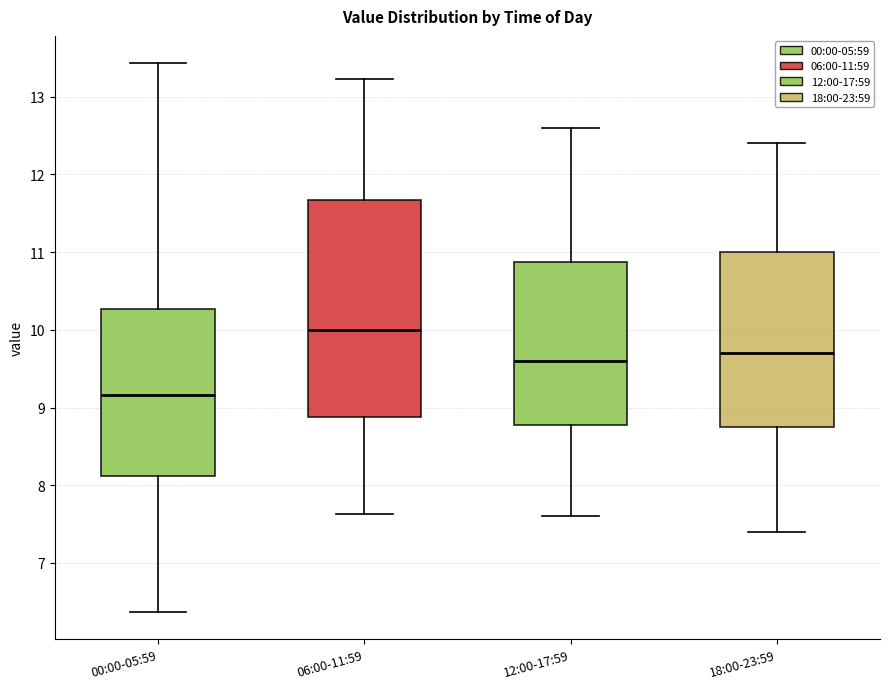

Reading left to right, read every box against the y-axis: the position of its median line, the range the box covers, and the ends of its whiskers. The values are not printed on the chart, so give them approximately, as read against the axis.

00:00-05:59: median 9.2, box 8.1 to 10.3, whiskers 6.4 to 13.4
06:00-11:59: median 10.0, box 8.9 to 11.7, whiskers 7.6 to 13.2
12:00-17:59: median 9.6, box 8.8 to 10.9, whiskers 7.6 to 12.6
18:00-23:59: median 9.7, box 8.8 to 11.0, whiskers 7.4 to 12.4